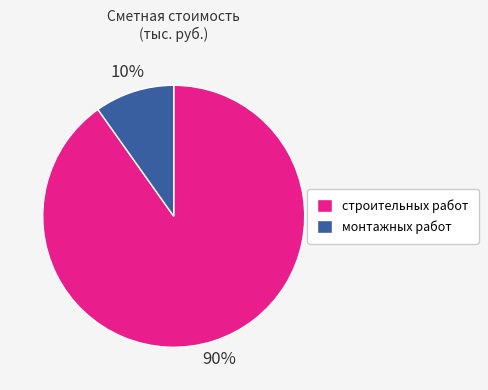

Which slice is the largest?

строительных работ